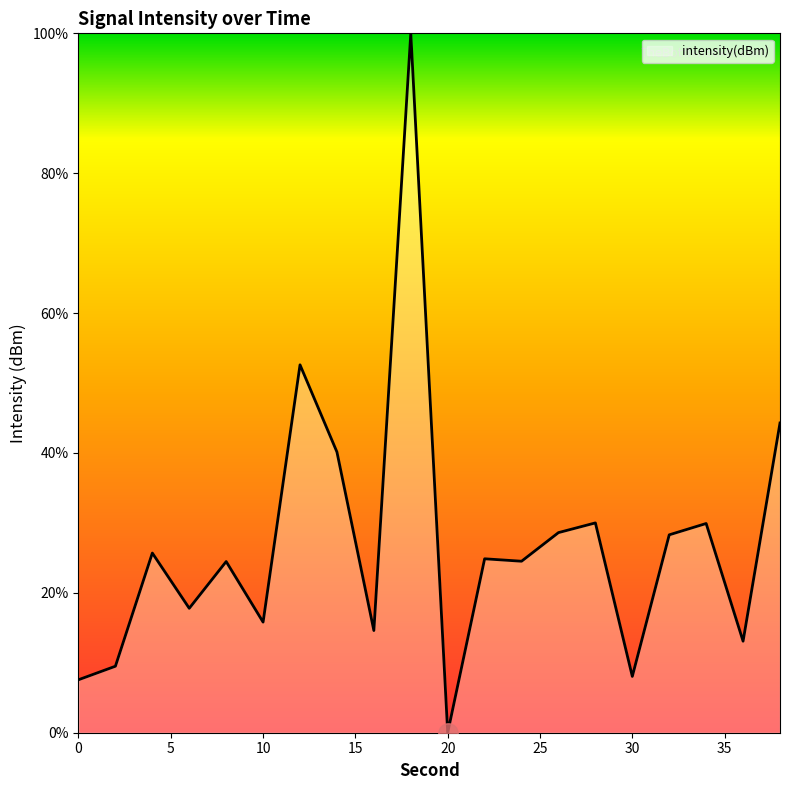

What is the difference between the second highest and minimum values?

52.6